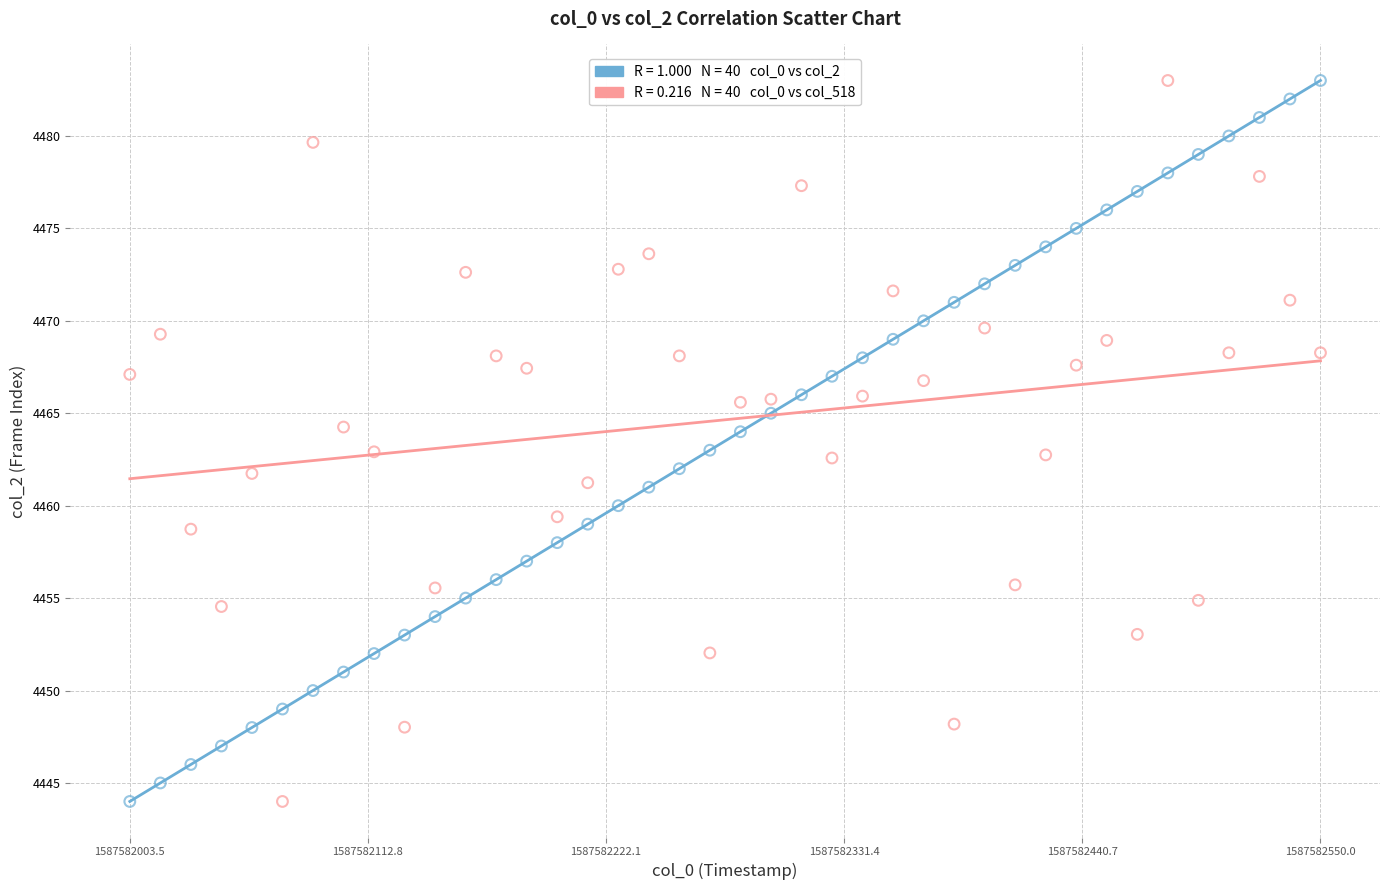

Across all data points, what is the range of Y values (max minus min)?

39.0